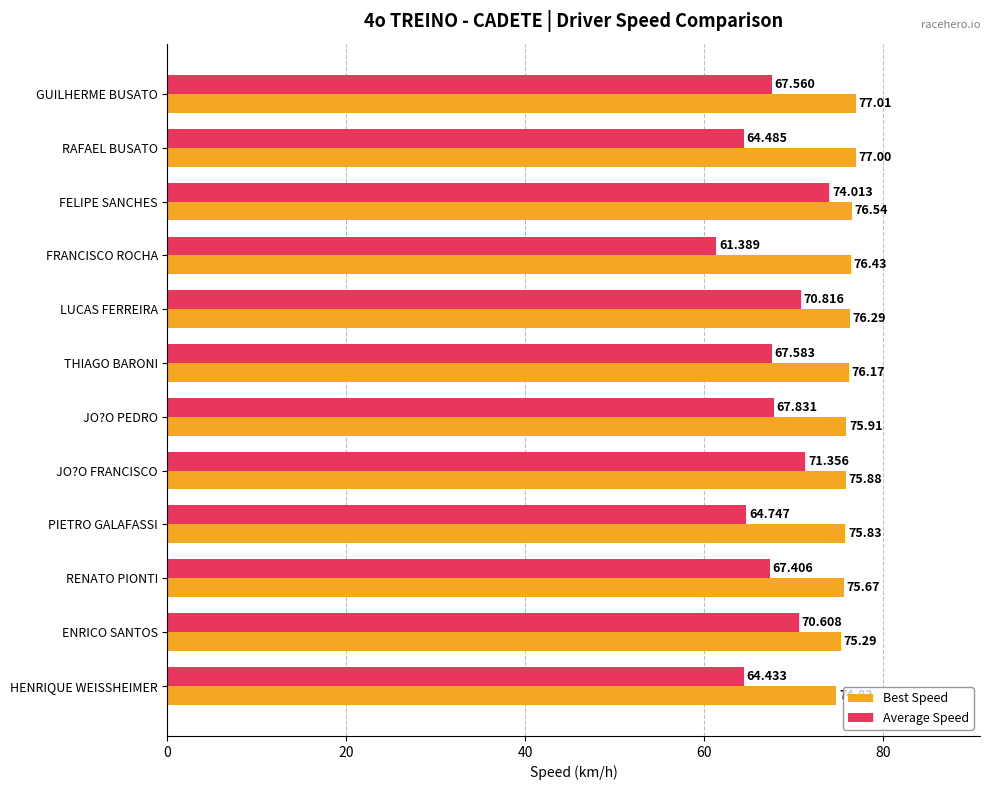

Which series has the largest range (max minus min)?

Average Speed